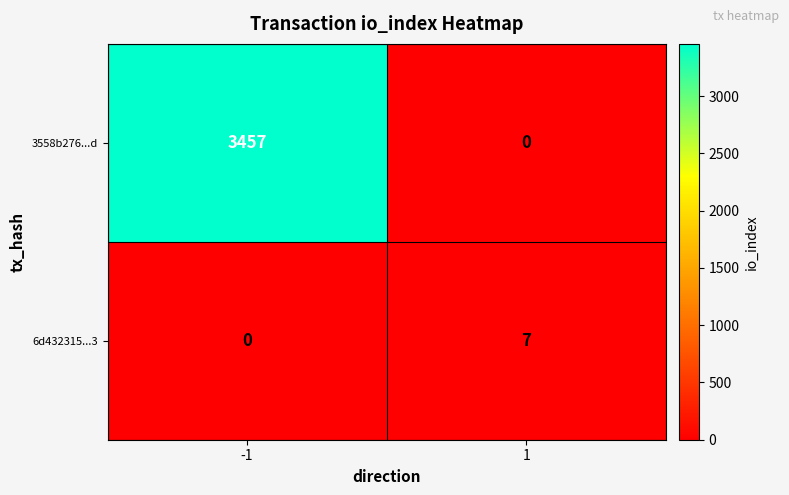

Between -1 and 1, which series saw the biggest shift?

3558b276...d